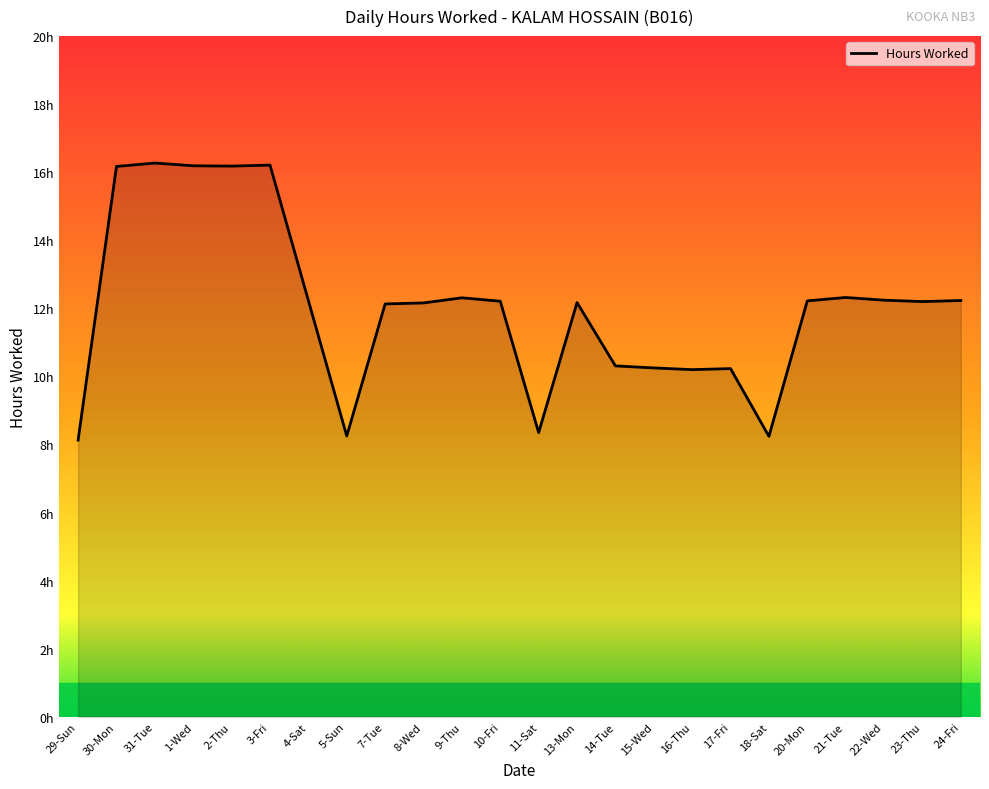

True or false: the data shows 3.0 at 7-Tue.

False